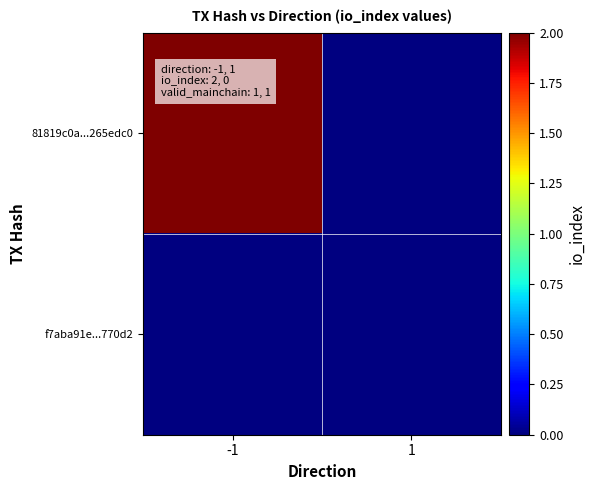

What is the maximum value shown in the chart?

2